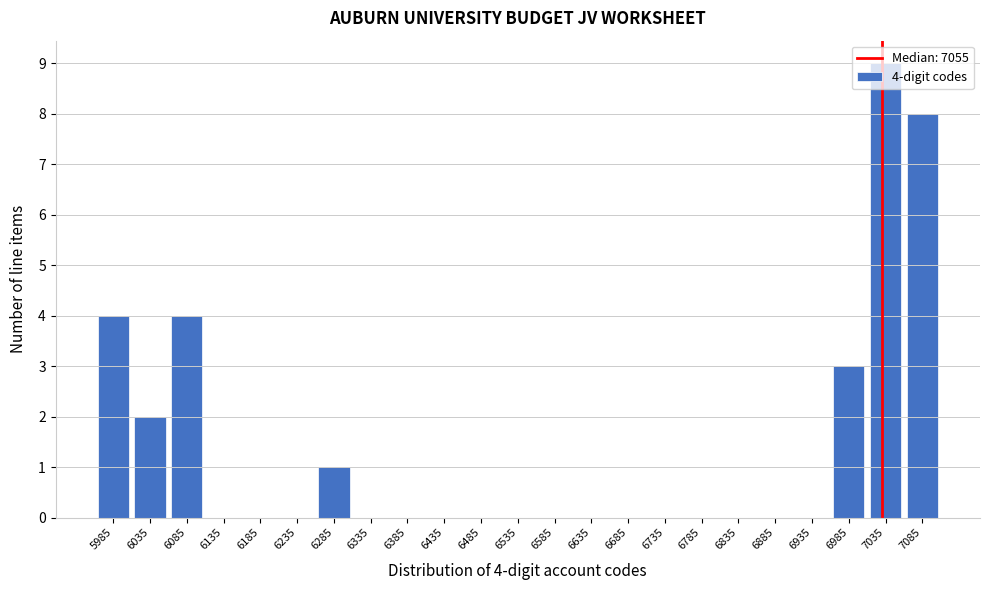

What is the maximum value shown in the chart?

9